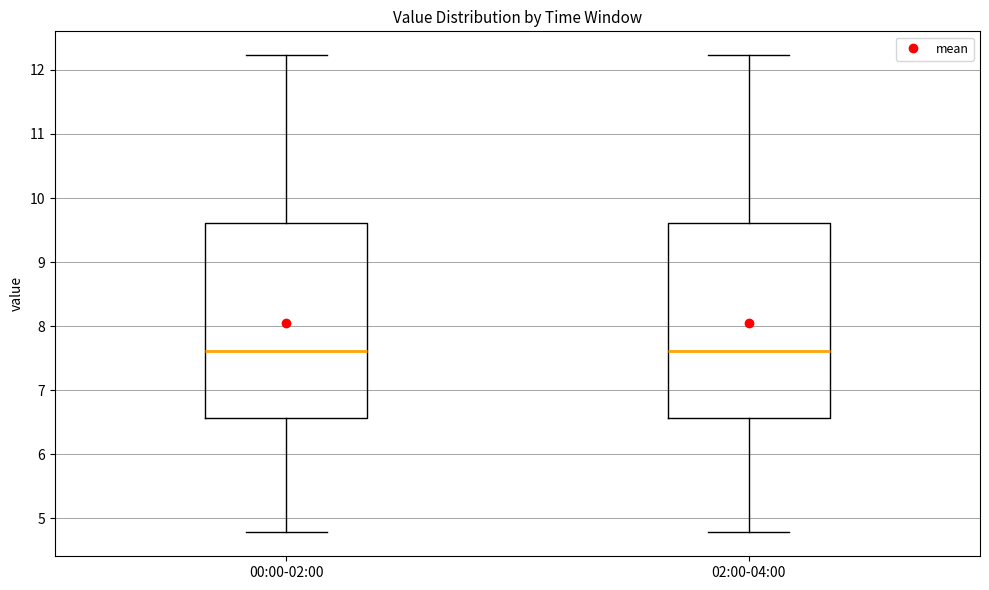

Reading left to right, transcribe this box plot: for each box, give where its median line is, the range the box spans, and where its two whiskers end, as read against the y-axis. The values are not printed on the chart, so give them approximately, as read against the axis.

00:00-02:00: median 7.6, box 6.6 to 9.6, whiskers 4.8 to 12.2
02:00-04:00: median 7.6, box 6.6 to 9.6, whiskers 4.8 to 12.2